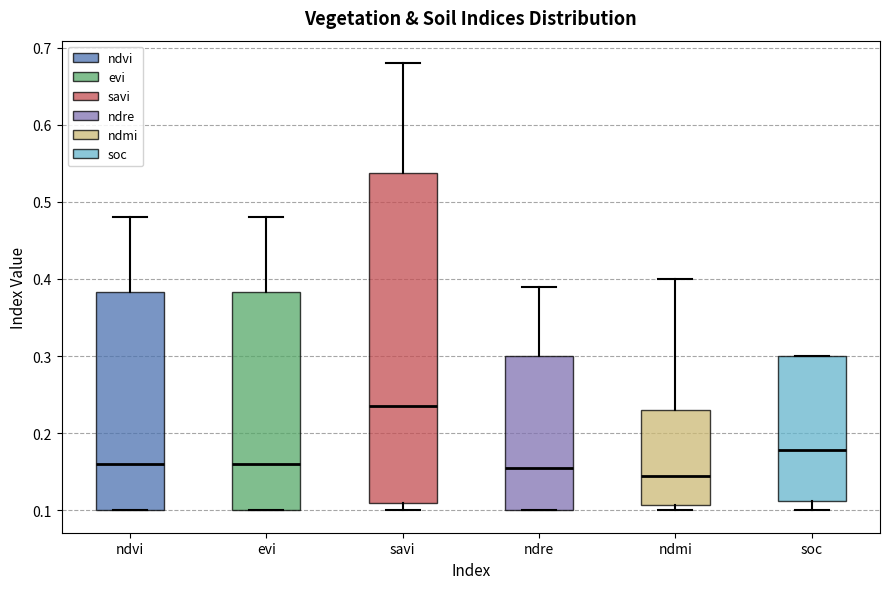

Reading left to right, transcribe this box plot: for each box, give where its median line is, the range the box spans, and where its two whiskers end, as read against the y-axis. The values are not printed on the chart, so give them approximately, as read against the axis.

ndvi: median 0.16, box 0.10 to 0.38, whiskers 0.10 to 0.48
evi: median 0.16, box 0.10 to 0.38, whiskers 0.10 to 0.48
savi: median 0.24, box 0.11 to 0.54, whiskers 0.10 to 0.68
ndre: median 0.16, box 0.10 to 0.30, whiskers 0.10 to 0.39
ndmi: median 0.15, box 0.11 to 0.23, whiskers 0.10 to 0.40
soc: median 0.18, box 0.11 to 0.30, whiskers 0.10 to 0.30